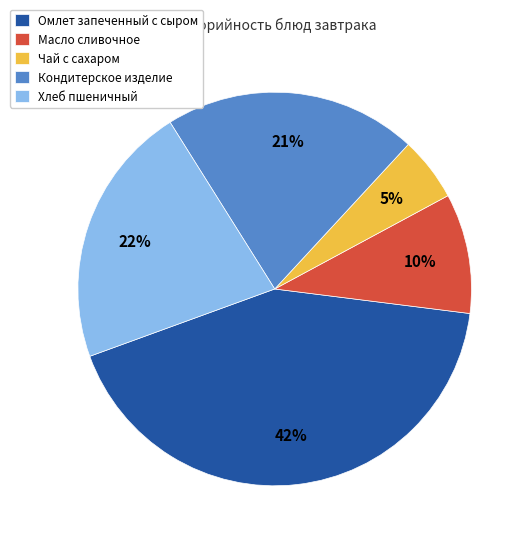

How many slices are in this pie chart?

5